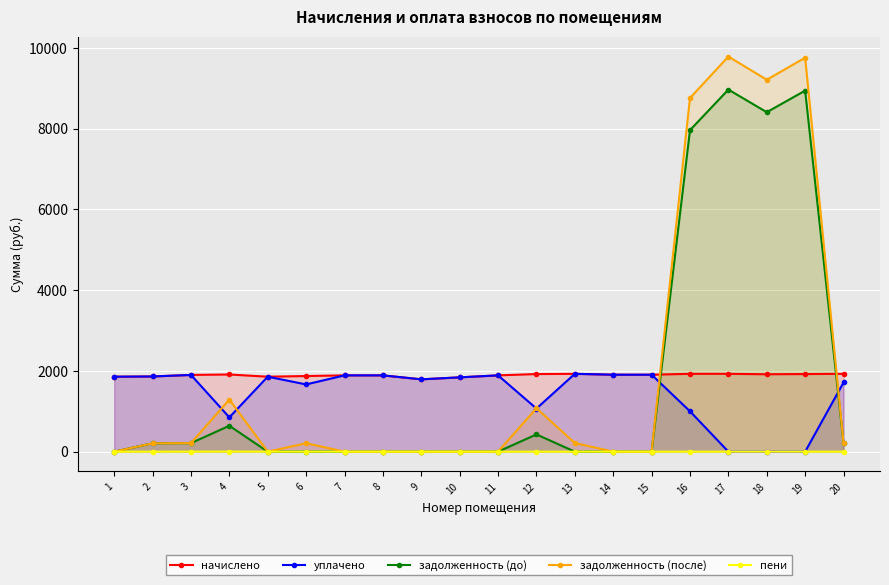

At which label is пени closest to 1?

3